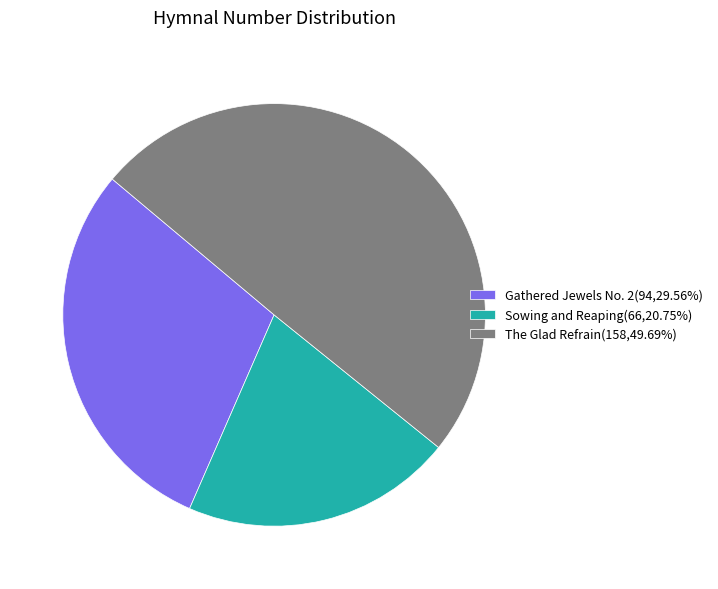

What is the ratio of the value at The Glad Refrain(158,49.69%) to the value at Sowing and Reaping(66,20.75%)?

2.4